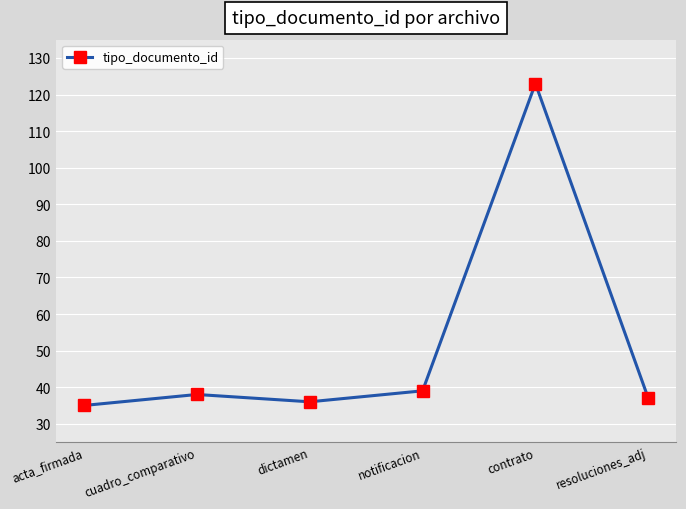

Reading left to right, extract all data points from this chart.

acta_firmada=35	cuadro_comparativo=38	dictamen=36	notificacion=39	contrato=123	resoluciones_adj=37